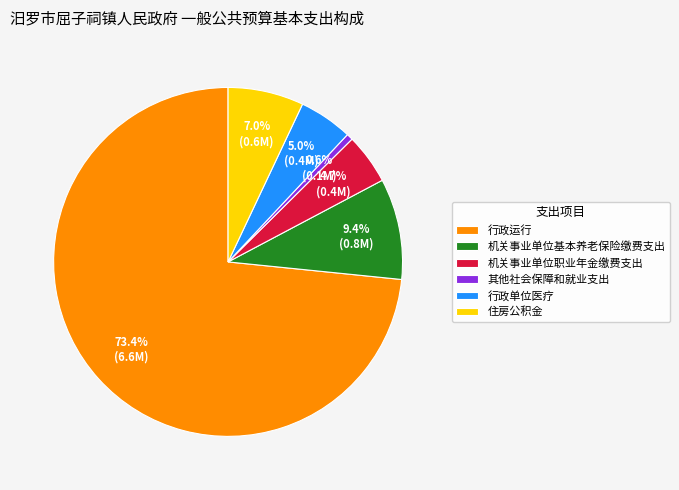

What is the total percentage of 机关事业单位基本养老保险缴费支出 and 行政运行?

82.7%